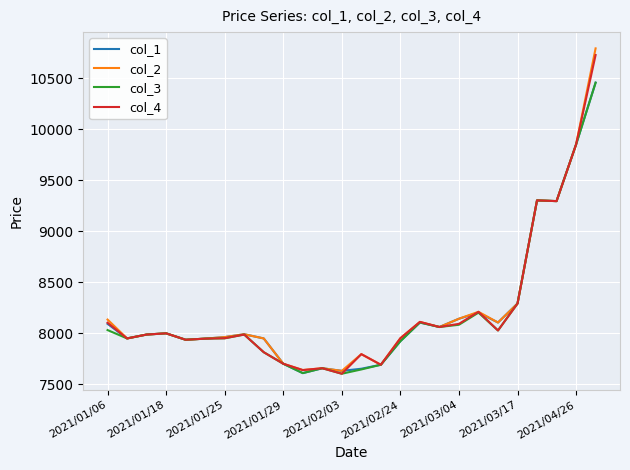

What is the minimum value for col_3?

7602